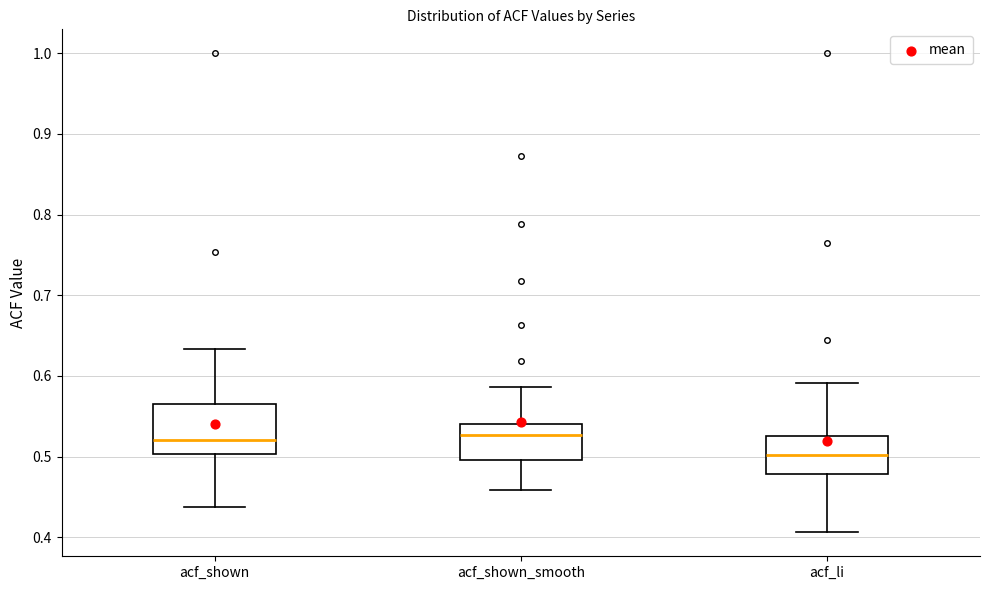

Reading left to right, read every box against the y-axis: the position of its median line, the range the box covers, and the ends of its whiskers. The values are not printed on the chart, so give them approximately, as read against the axis.

acf_shown: median 0.52, box 0.50 to 0.57, whiskers 0.44 to 0.63
acf_shown_smooth: median 0.53, box 0.50 to 0.54, whiskers 0.46 to 0.59
acf_li: median 0.50, box 0.48 to 0.53, whiskers 0.41 to 0.59